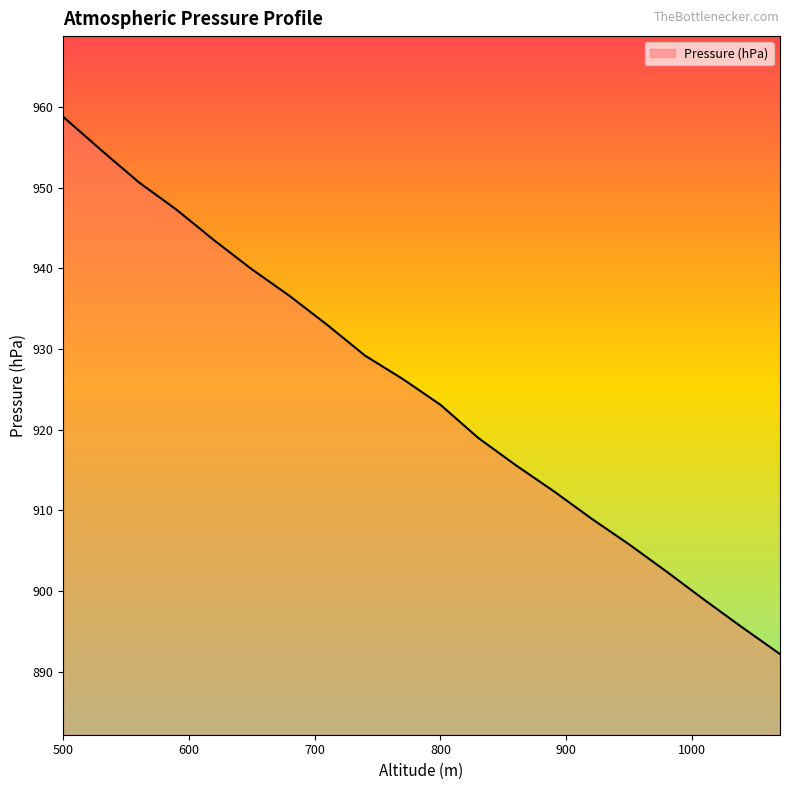

What is the greatest value displayed?

958.8